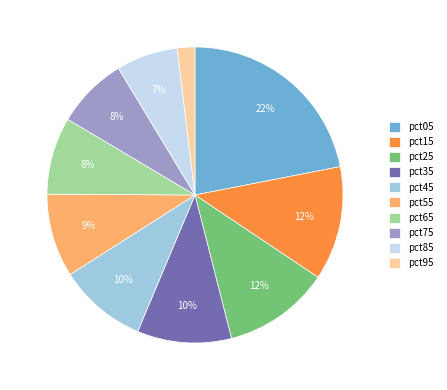

The pct45 slice represents 10% of the pie. True or false?

True